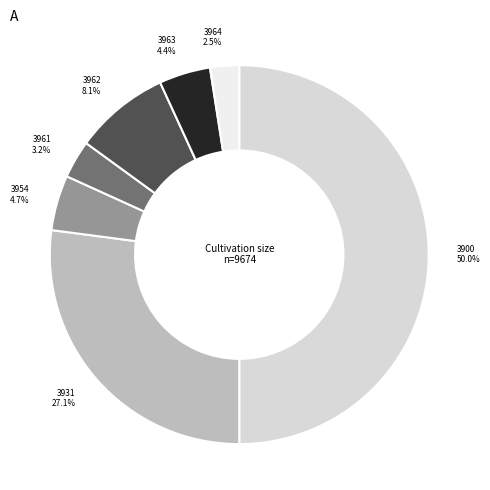

Is 3963 the majority of the pie?

No